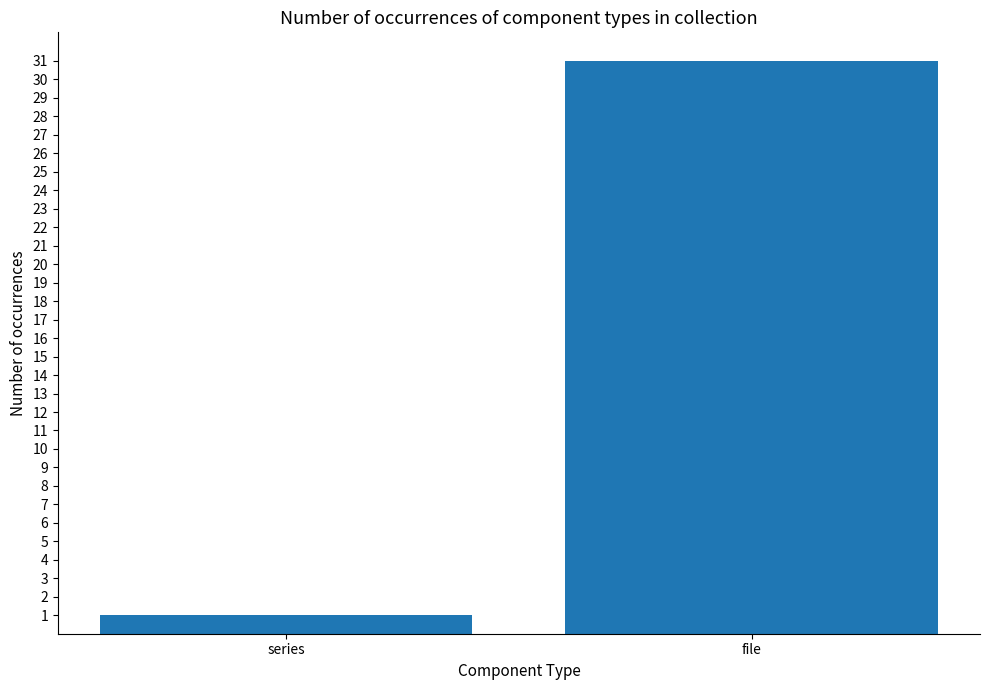

What is the label of the 2nd bar from the left?

file